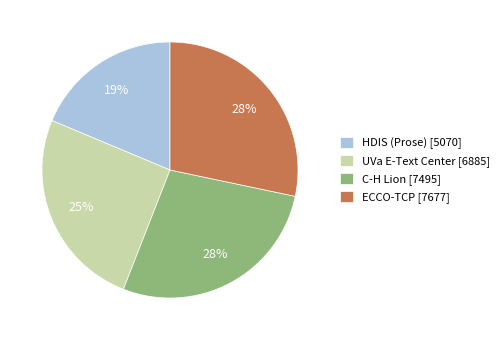

To the nearest percent, what is the combined percentage of HDIS (Prose) [5070] and UVa E-Text Center [6885]?

44%